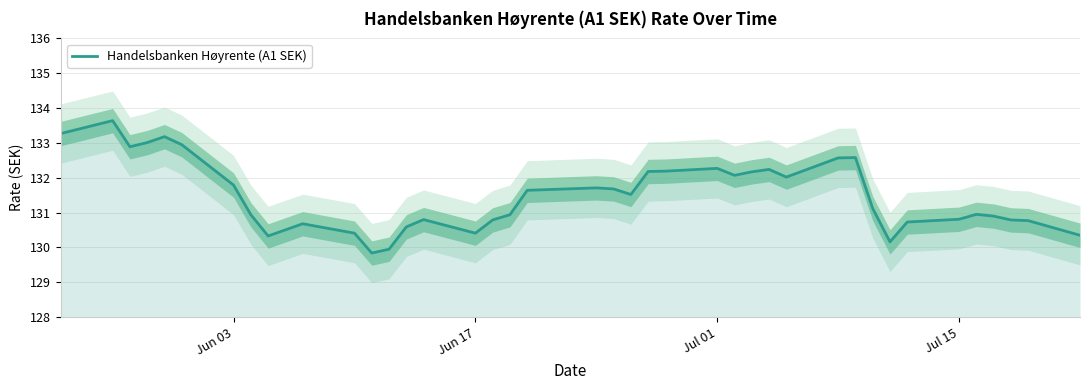

Does the chart have visible grid lines?

Yes